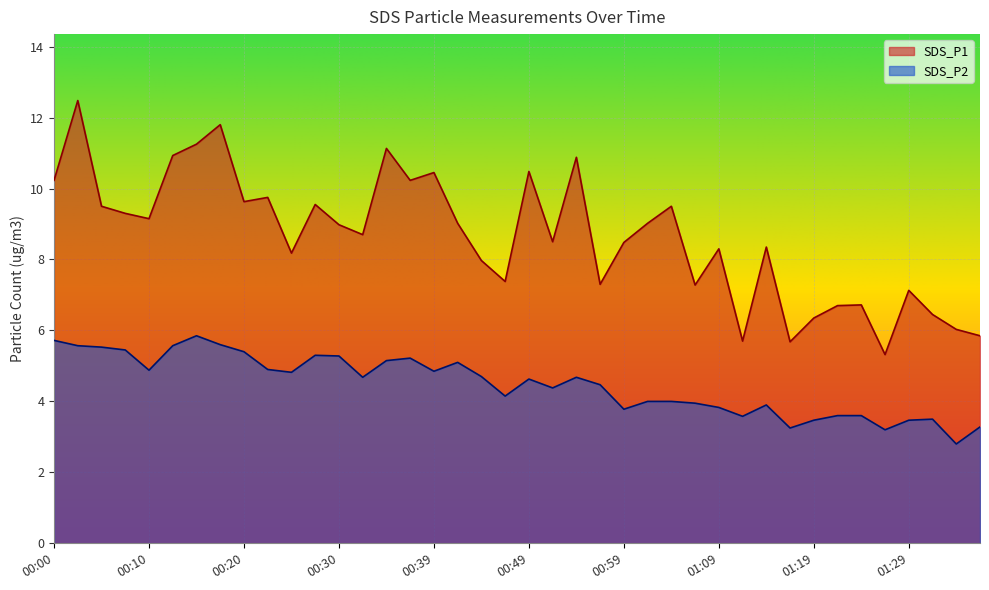

True or false: SDS_P1 and SDS_P2 cross at least once.

False